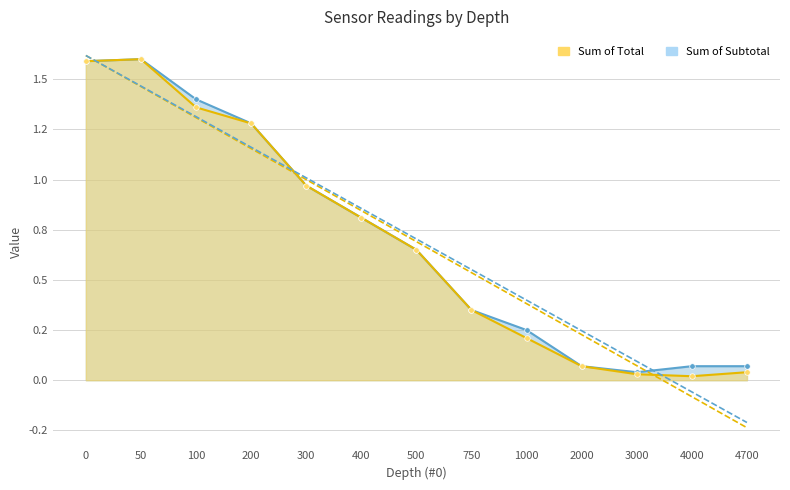

What is the maximum value shown in the chart?

1.6